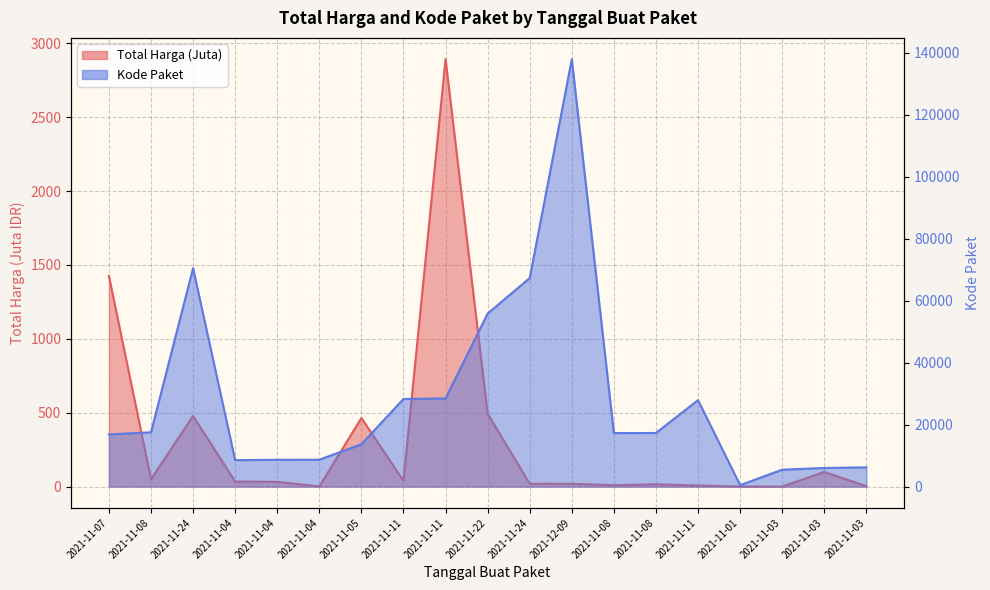

At which category does Total Harga reach its first local valley?

2021-11-08